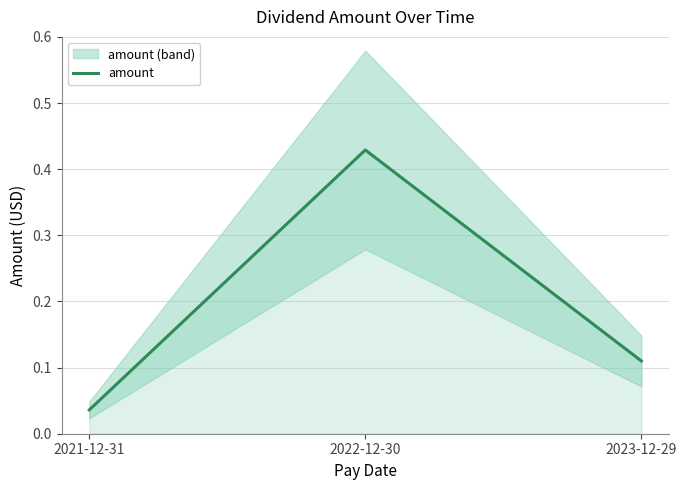

Reading left to right, extract all data points from this chart.

2021-12-31=0.0	2022-12-30=0.4	2023-12-29=0.1